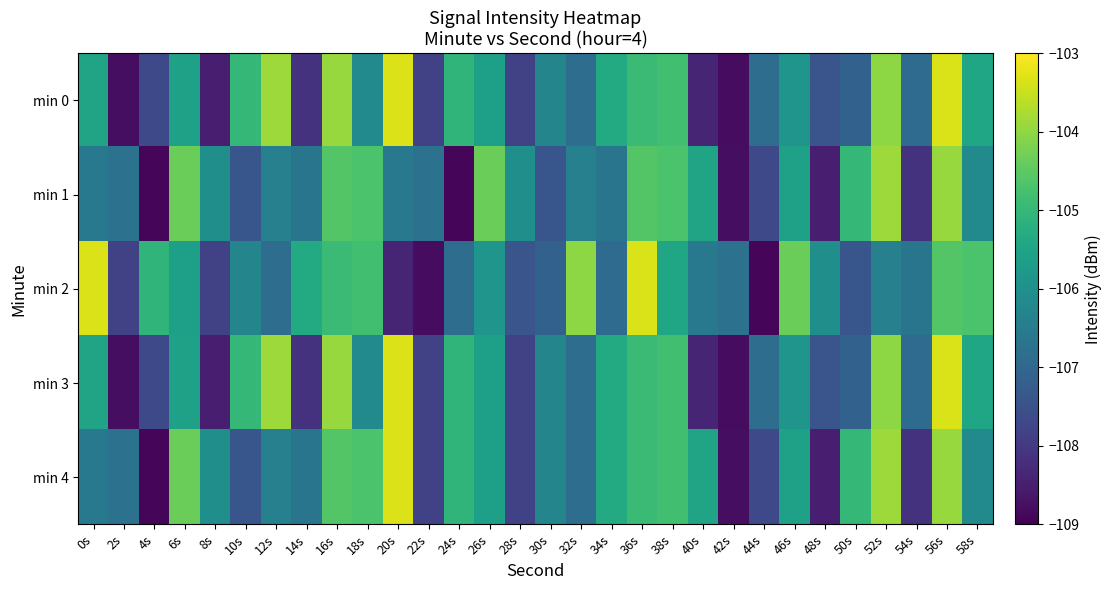

Which category has the highest value across all series?

20s